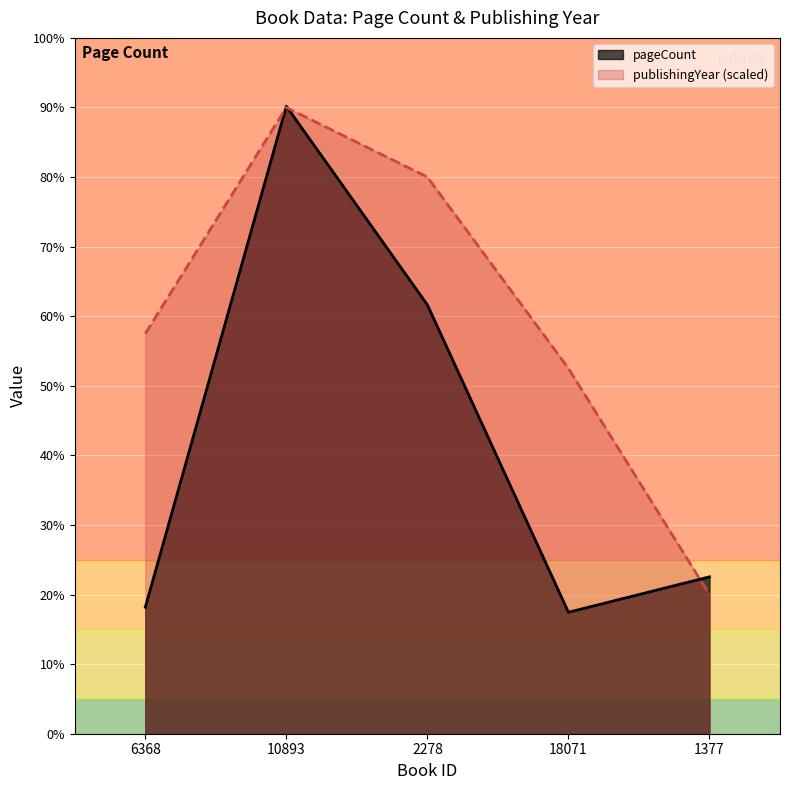

At which category does publishingYear reach its first local peak?

10893